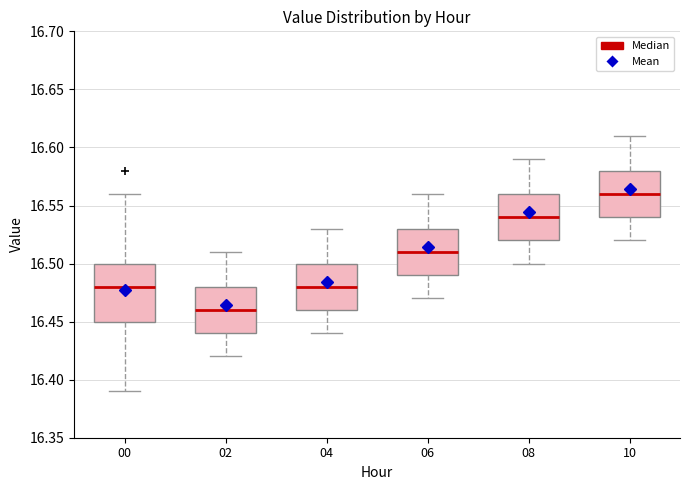

Reading left to right, read every box against the y-axis: the position of its median line, the range the box covers, and the ends of its whiskers. The values are not printed on the chart, so give them approximately, as read against the axis.

00: median 16.48, box 16.45 to 16.50, whiskers 16.39 to 16.56
02: median 16.46, box 16.44 to 16.48, whiskers 16.42 to 16.51
04: median 16.48, box 16.46 to 16.50, whiskers 16.44 to 16.53
06: median 16.51, box 16.49 to 16.53, whiskers 16.47 to 16.56
08: median 16.54, box 16.52 to 16.56, whiskers 16.50 to 16.59
10: median 16.56, box 16.54 to 16.58, whiskers 16.52 to 16.61